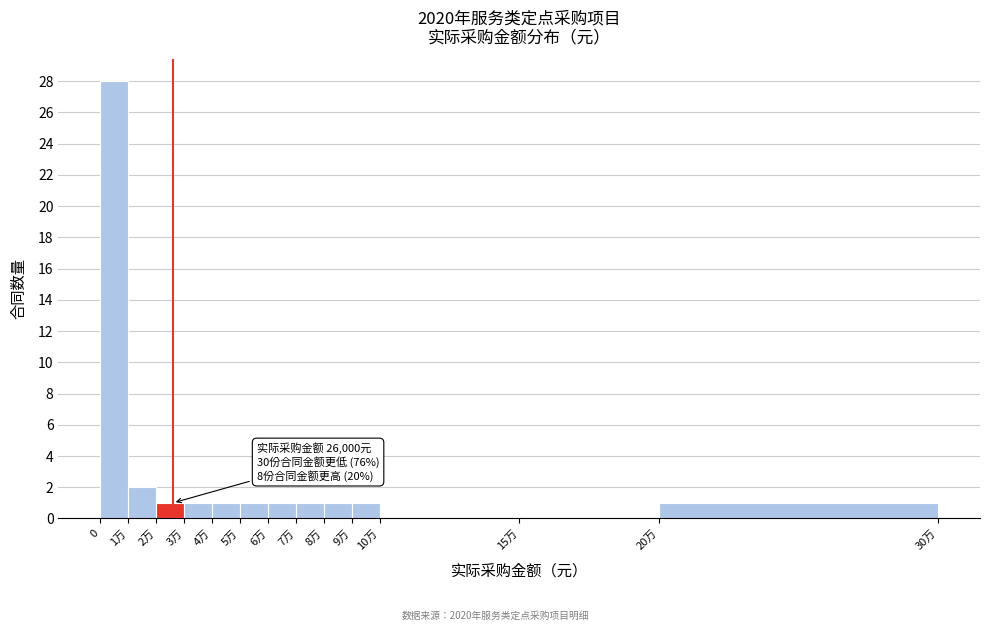

Reading left to right, list all the values displayed in this chart.

0=28	1万=2	2万=1	3万=1	4万=1	5万=1	6万=1	7万=1	8万=1	9万=1	10万=0	15万=0	20万=1